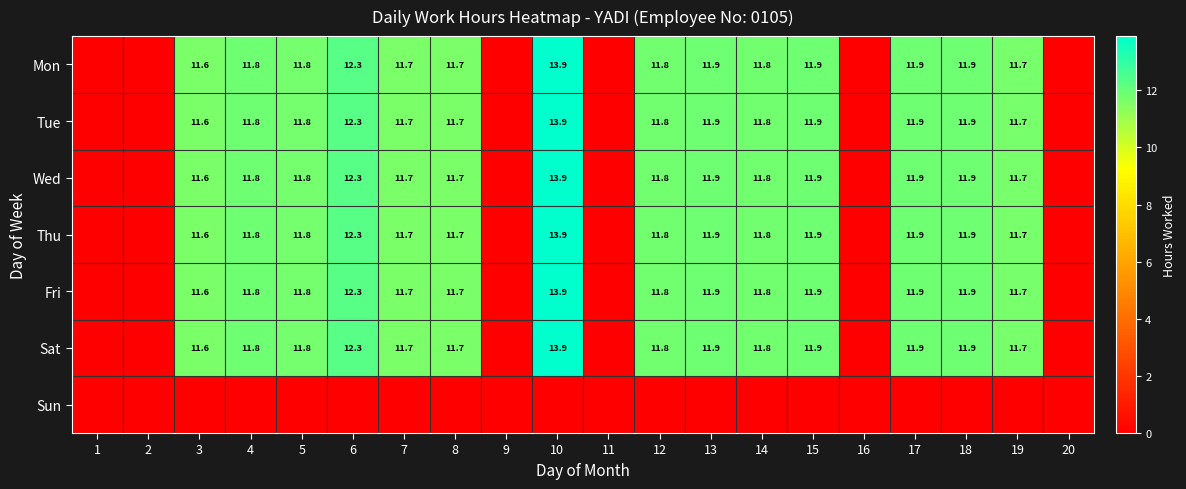

What is the sum of the Wed values at 15 and 5?

23.7